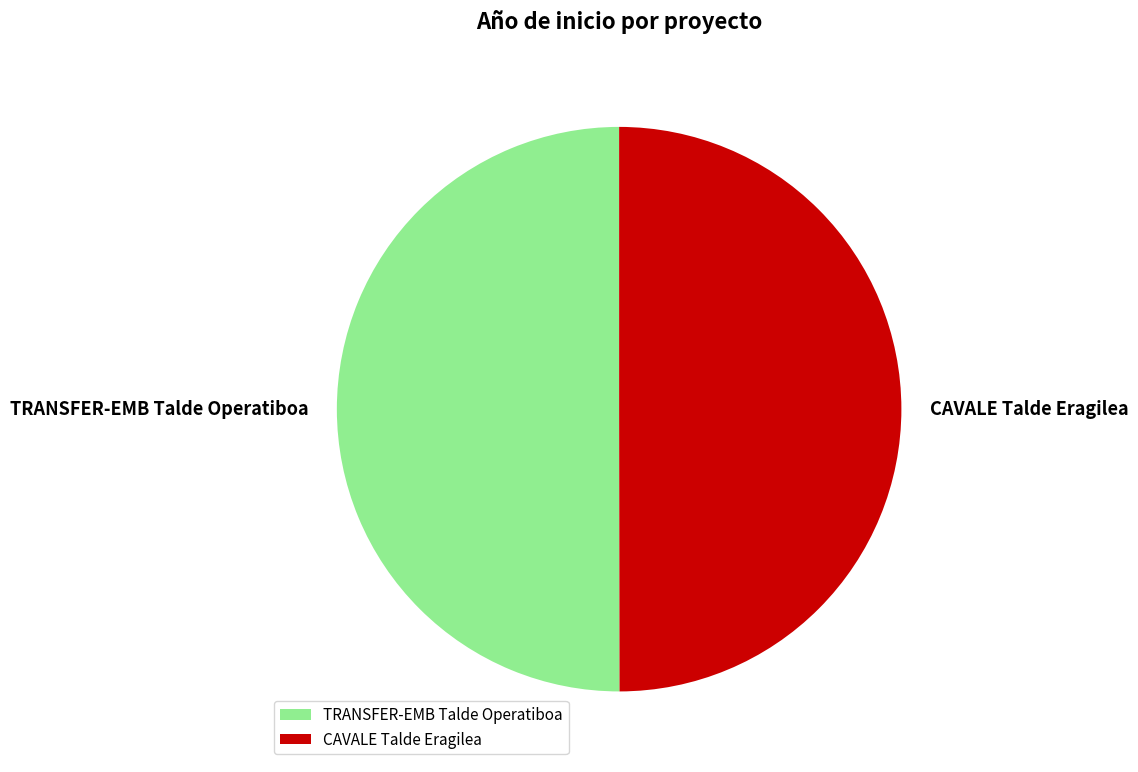

The CAVALE Talde Eragilea slice represents 56% of the pie. True or false?

False